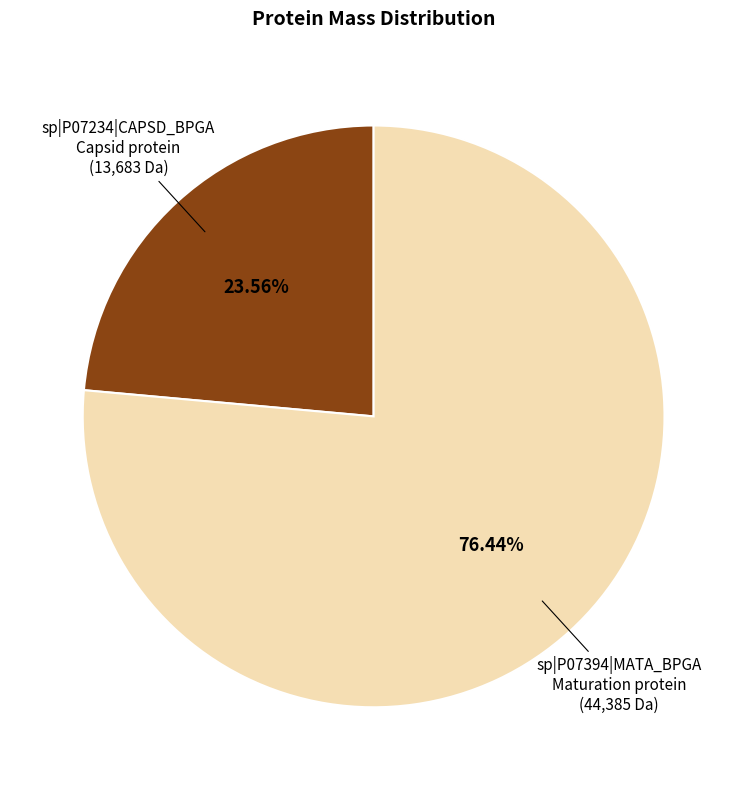

How many slices are in this pie chart?

2